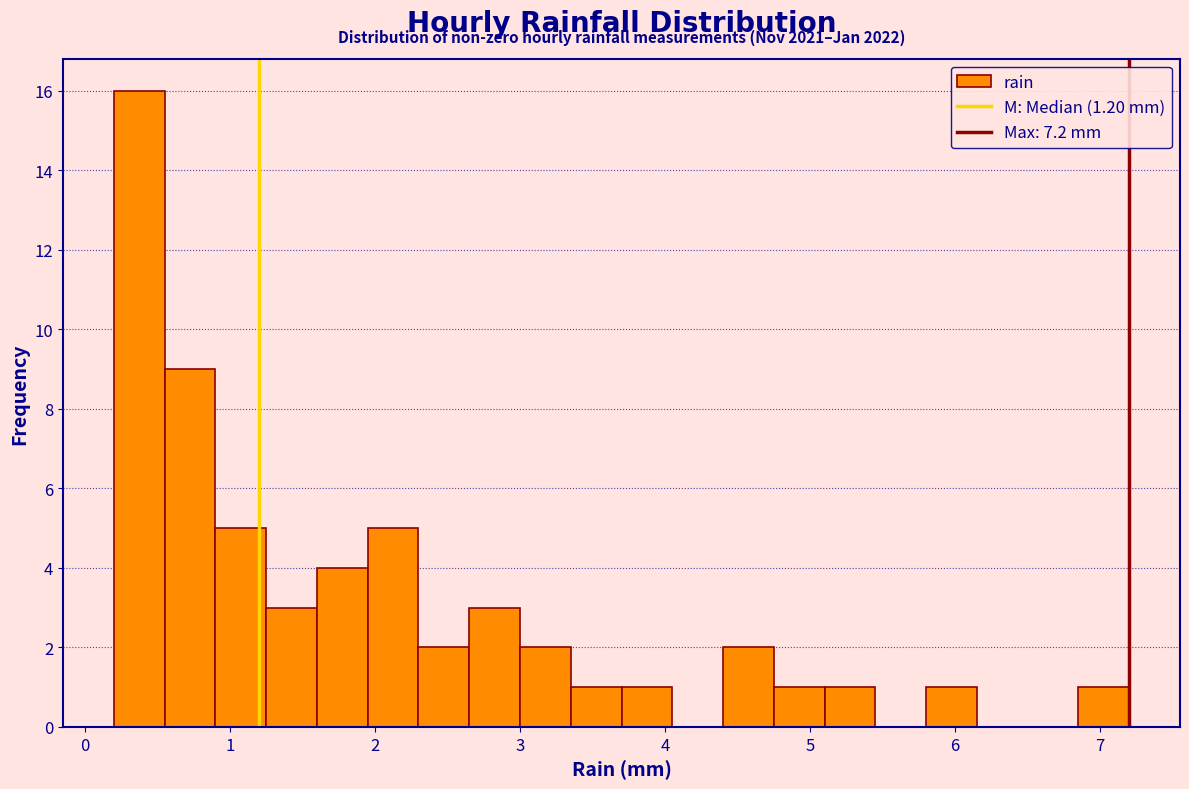

Read against the x-axis, roughly where is the centre of the tallest bar?

0.4